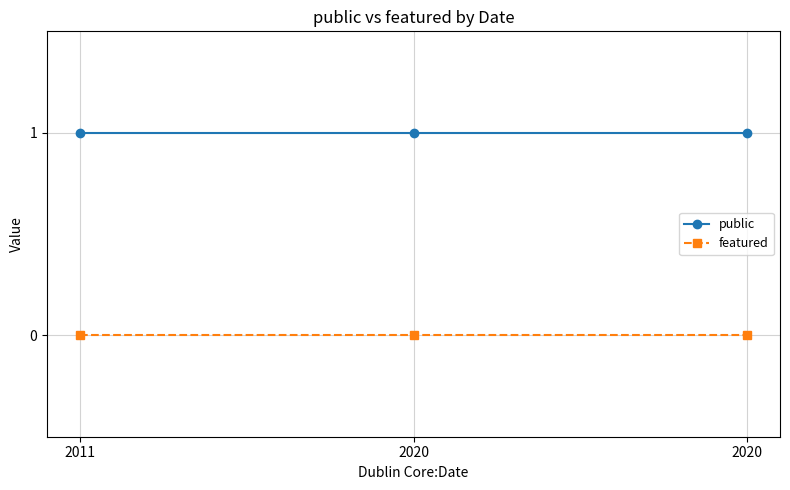

Count the number of data series in this chart.

2